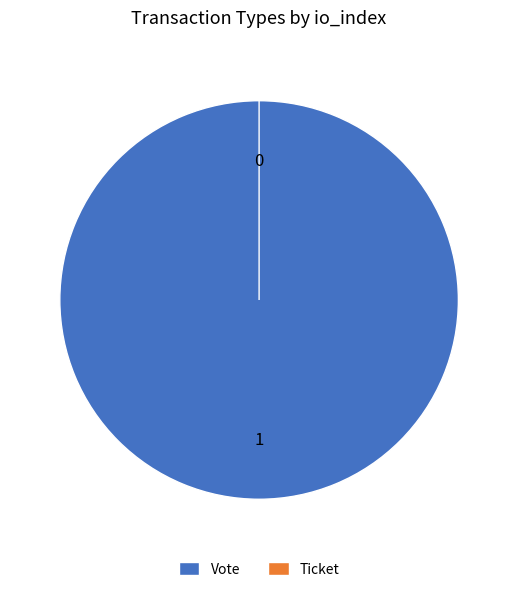

Is there a majority slice in this chart?

Yes